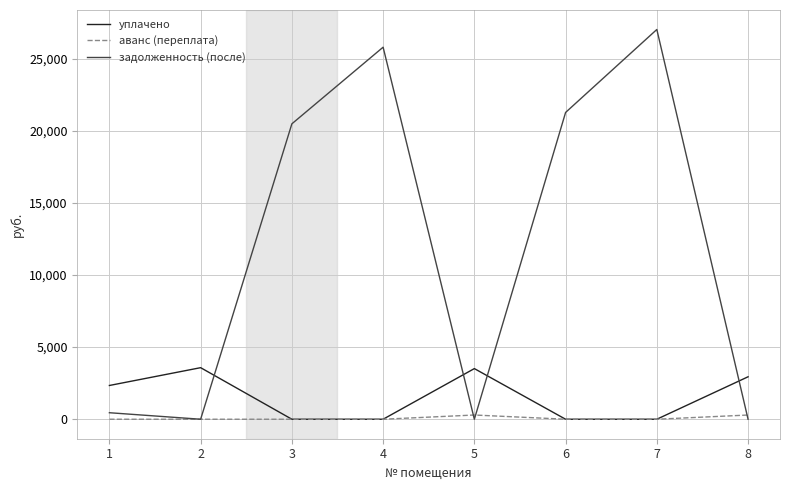

Which series has the largest range (max minus min)?

задолженность (после)